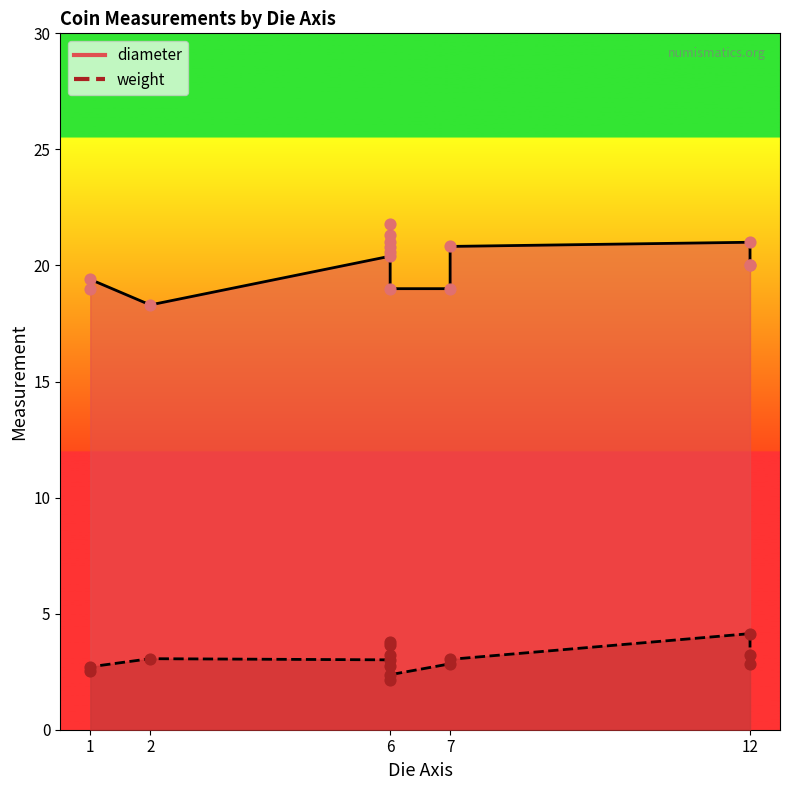

Which series has the largest total across all categories?

diameter